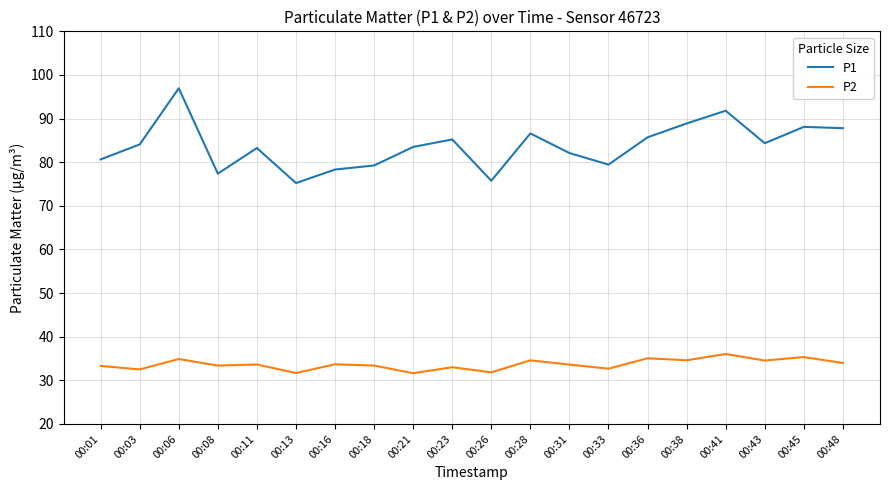

In P2, how many points are lower than both neighbors (excluding endpoints)?

8